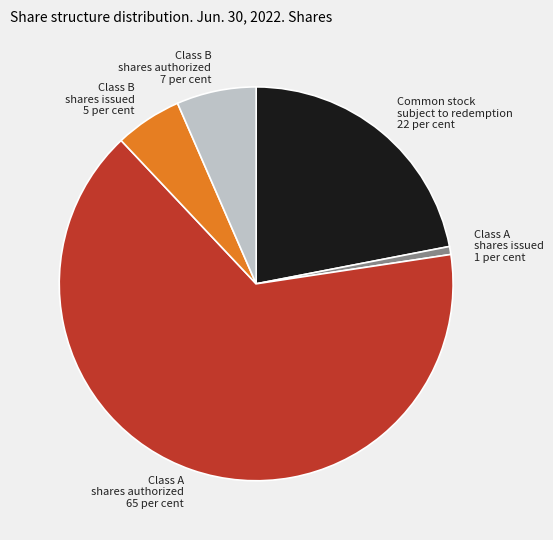

The Class A shares authorized 65 per cent slice represents 56% of the pie. True or false?

False